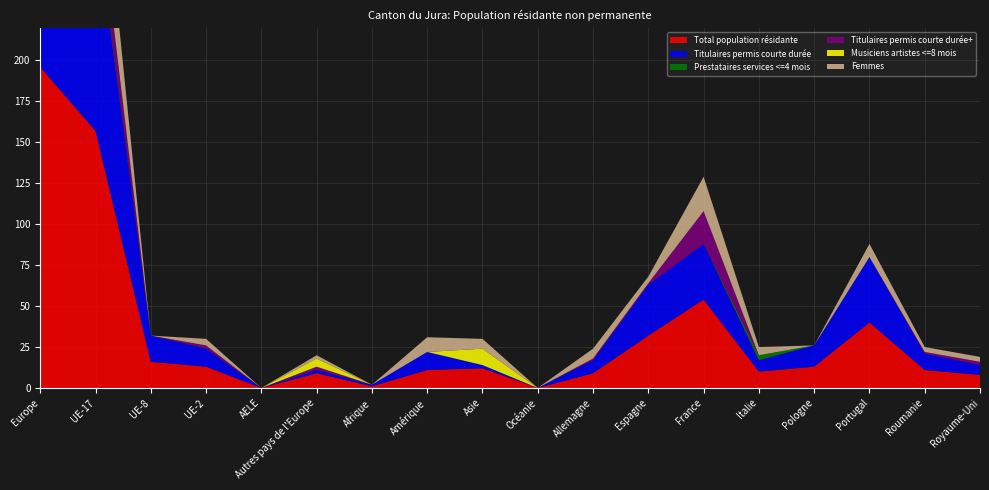

Reading right to left, extract all data points from this chart.

Total population résidante: 8	11	40	13	10	54	32	9	0	12	11	1	9	0	13	16	157	196
Titulaires permis courte durée: 6	10	40	13	7	34	31	8	0	2	11	1	2	0	11	16	130	160
Prestataires services <=4 mois: 0	0	0	0	3	0	0	0	0	0	0	0	0	0	0	0	3	3
Titulaires permis courte durée+: 2	1	0	0	0	20	1	1	0	0	0	0	2	0	2	0	24	28
Musiciens artistes <=8 mois: 0	0	0	0	0	0	0	0	0	10	0	0	5	0	0	0	0	5
Femmes: 3	3	8	0	5	21	4	6	0	6	9	0	2	0	4	0	48	54